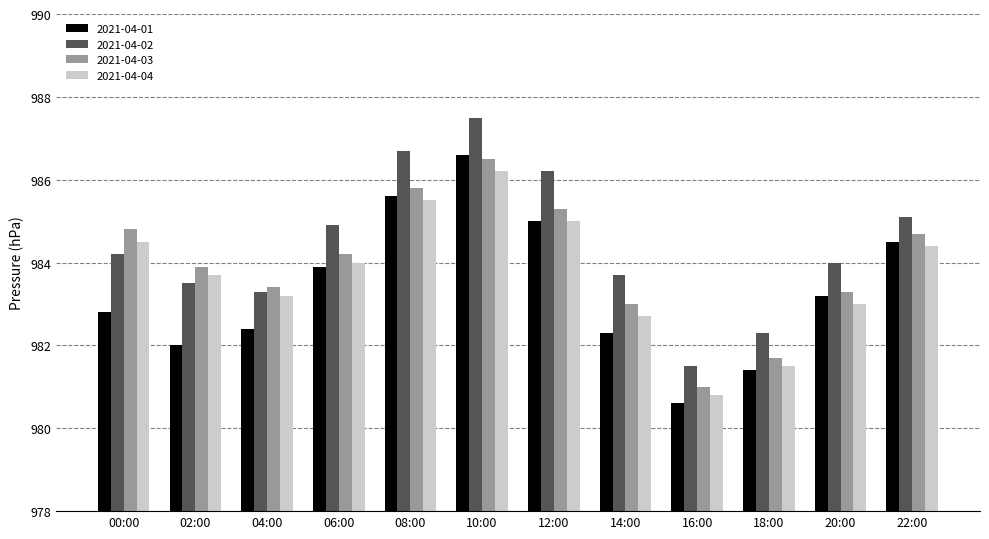

What are all the series names shown in the legend?

2021-04-01, 2021-04-02, 2021-04-03, 2021-04-04